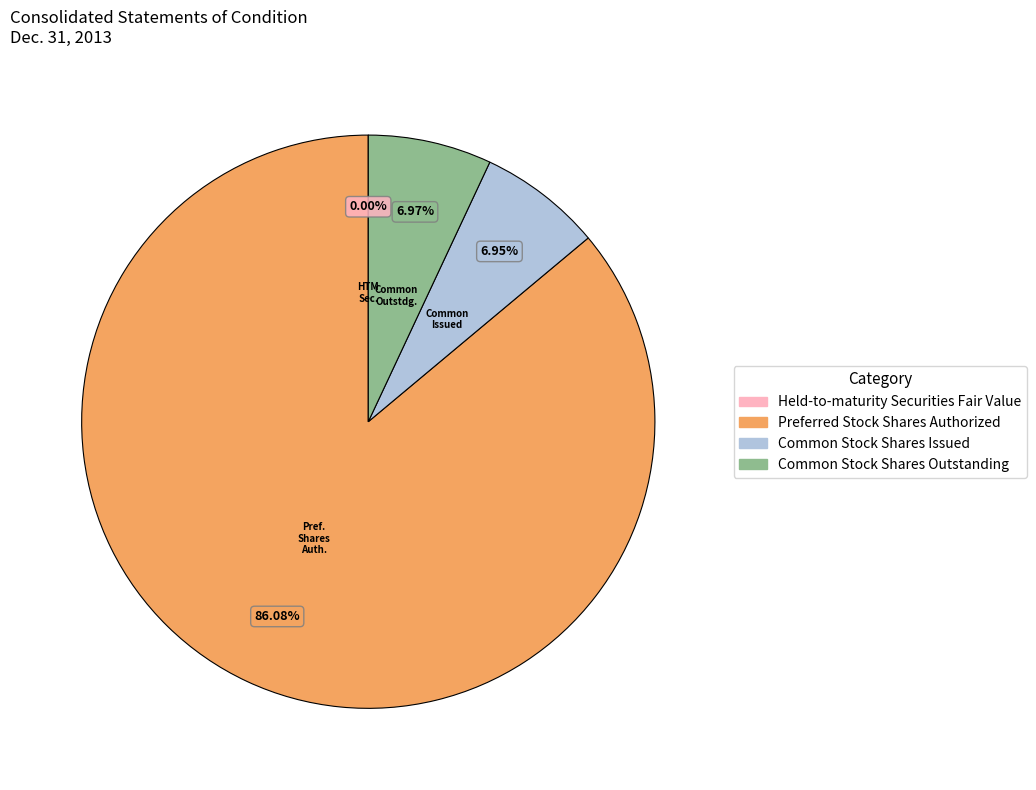

To the nearest percent, what portion does Common Stock Shares Outstanding represent?

7%